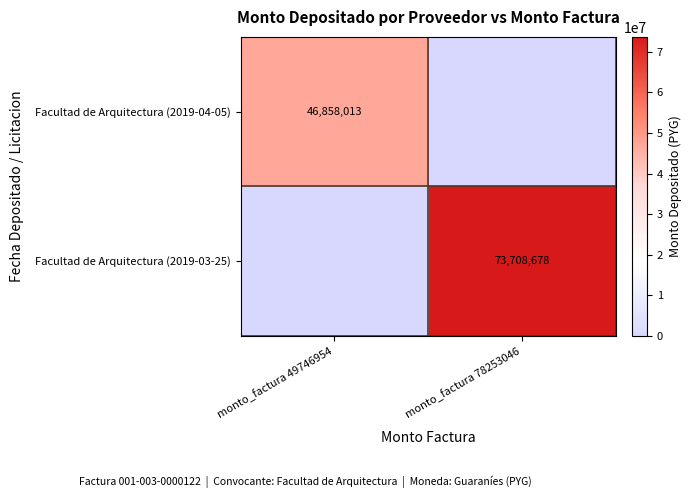

Is it true that Facultad de Arquitectura (2019-04-05) equals 30126632 at monto_factura 49746954?

False